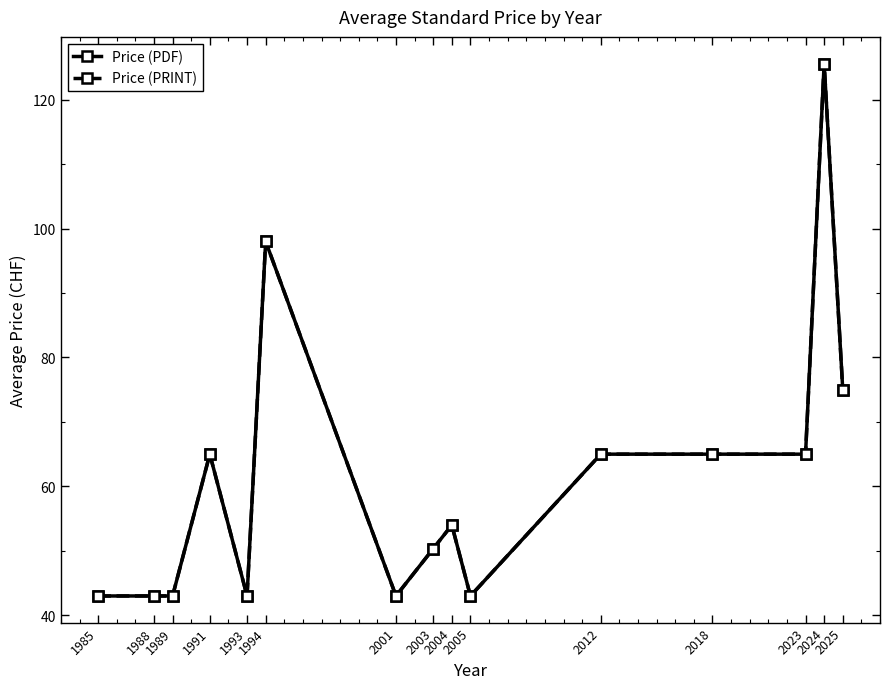

Does the chart have visible grid lines?

No